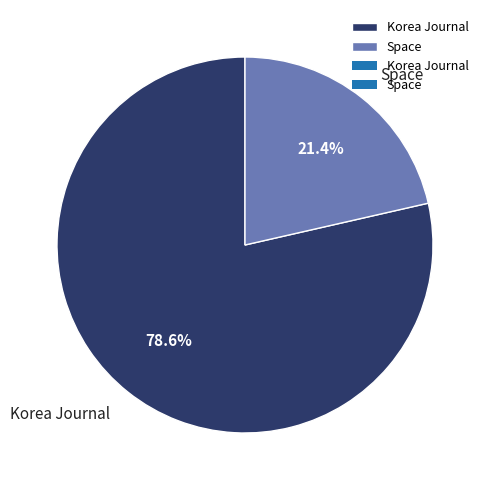

Count the number of slices in the pie.

2